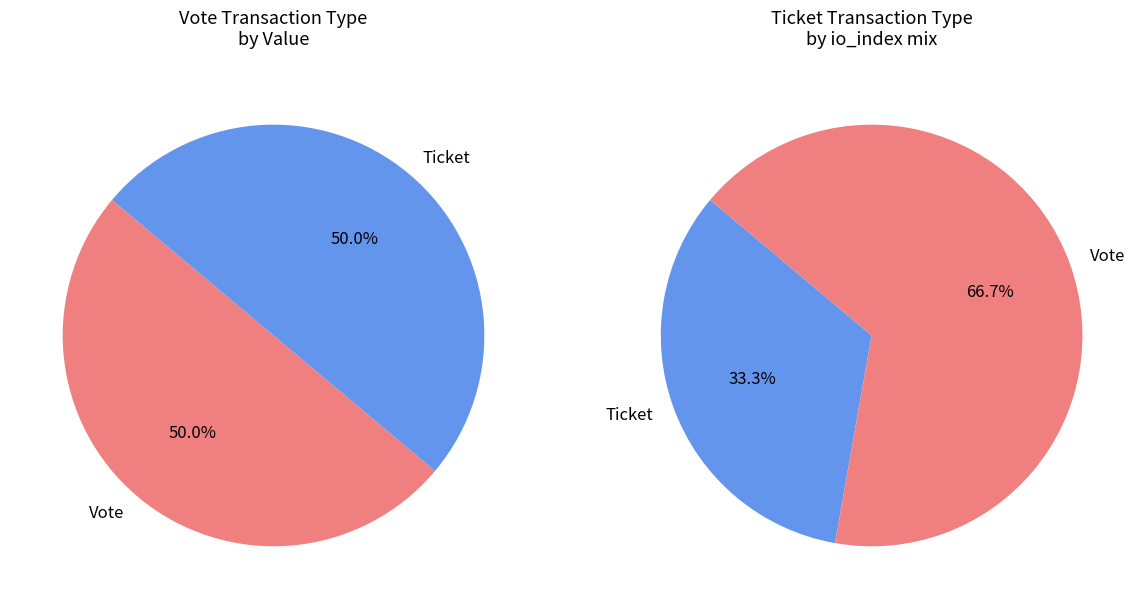

At Ticket, list the series in order from largest to smallest.

Vote, Ticket